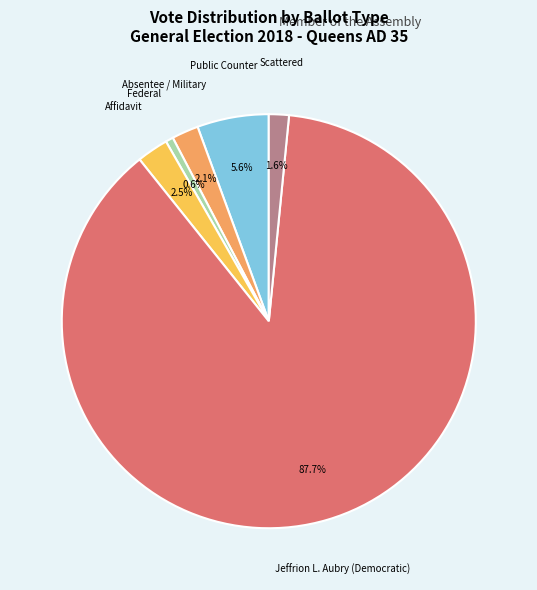

Is there a majority slice in this chart?

Yes